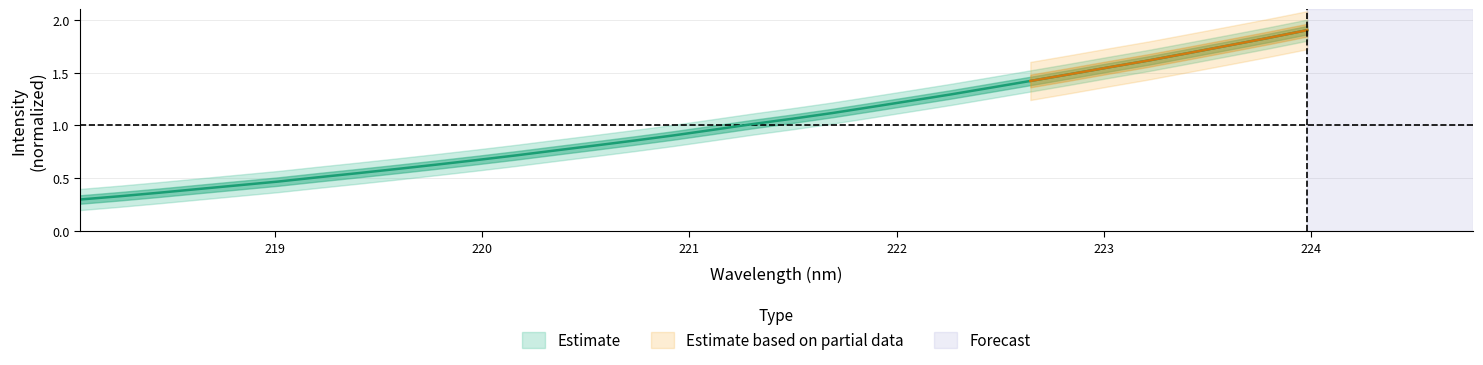

What is the minimum value shown in the chart?

0.3